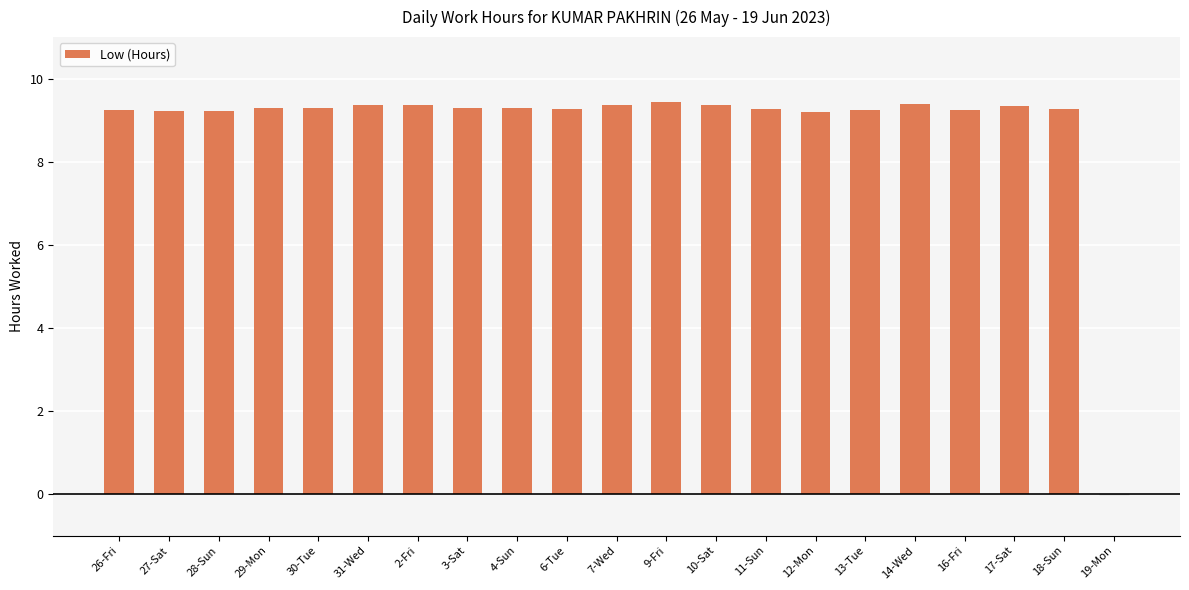

What is the approximate value at 4-Sun?

9.3